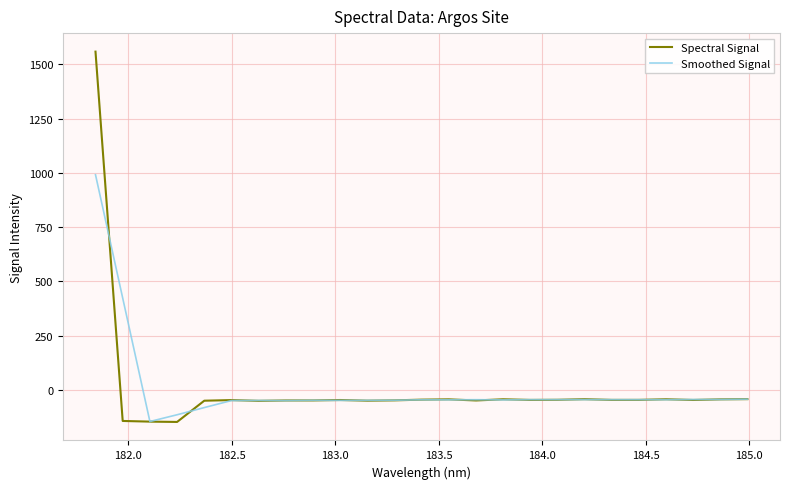

Which series has the widest spread of values?

Spectral Signal